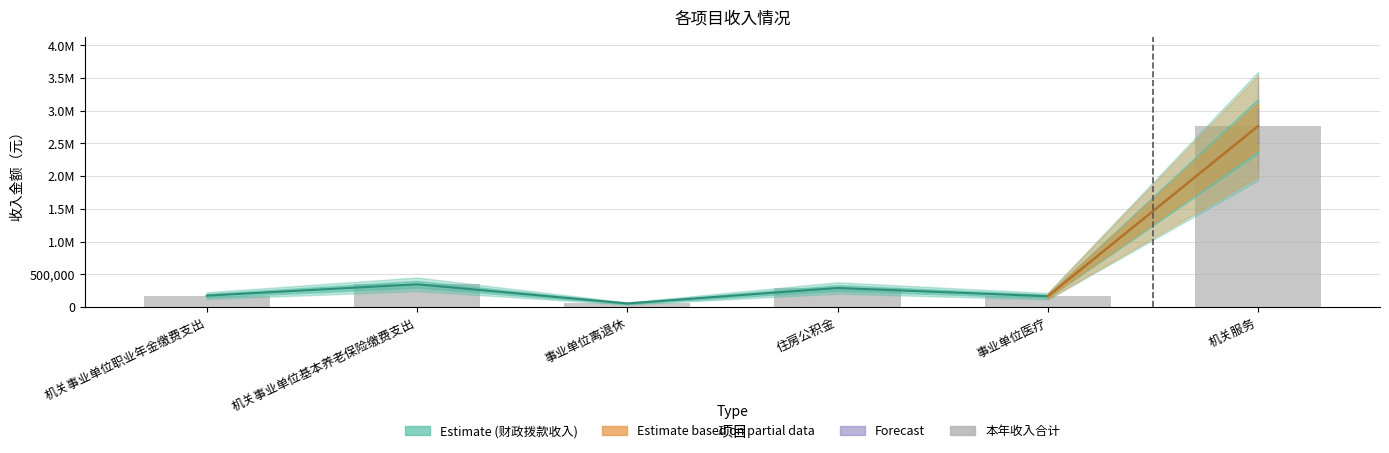

Reading left to right, extract all data points from this chart.

机关事业单位职业年金缴费支出=173247.3	机关事业单位基本养老保险缴费支出=346494.6	事业单位离退休=53580.0	住房公积金=290148.0	事业单位医疗=164033.5	机关服务=2764612.0